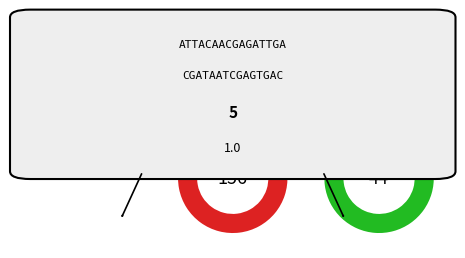

To the nearest percent, what is the combined percentage of 1352-T and 1301-T?

2%